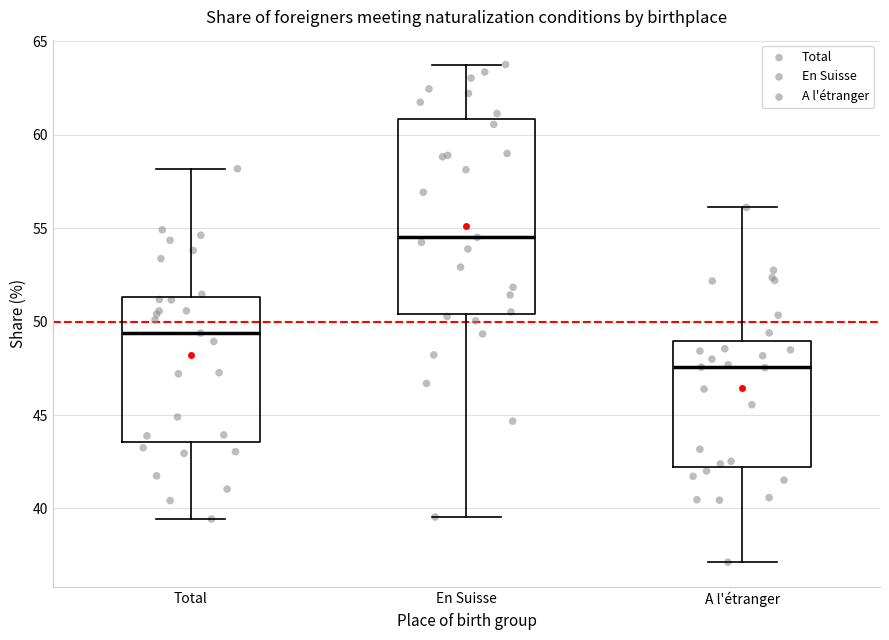

Comparing the boxes themselves (not the whiskers), which one is the tallest?

En Suisse